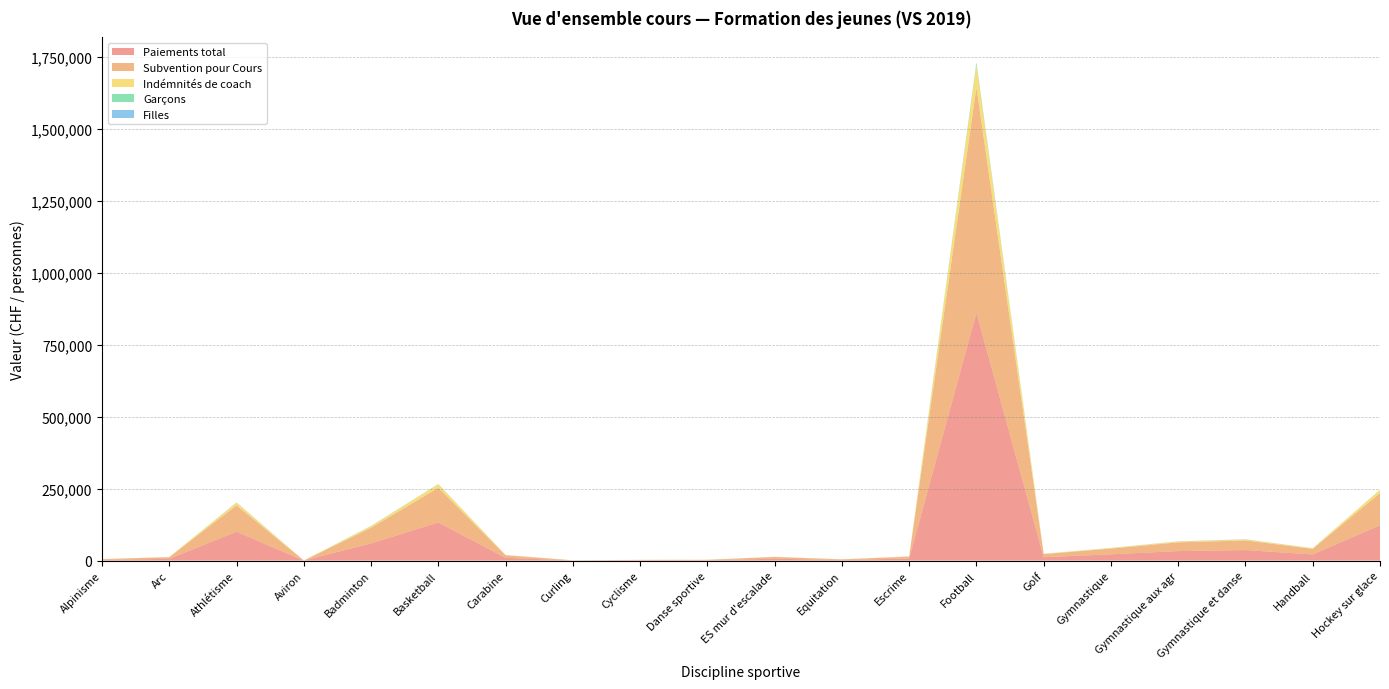

Reading left to right, transcribe all the data shown in this chart.

Paiements total: 2684	6281	100570	224	59810	132540	9743	585	1355	1488	6612	2310	7274	861120	11862	21940	33220	36664	21487	122879
Subvention pour Cours: 2629	5705	91396	203	54340	120457	8847	531	1231	1352	6004	2099	6601	782593	10769	19936	30187	33297	19532	111695
Indémnités de coach: 55	576	9174	21	5470	12083	896	54	124	136	608	211	673	78527	1093	2004	3033	3367	1955	11184
Garçons: 5	47	369	1	517	674	120	8	22	4	63	0	74	7772	102	71	49	32	66	546
Filles: 0	34	504	0	363	253	23	2	1	26	67	29	39	792	55	227	405	712	20	15